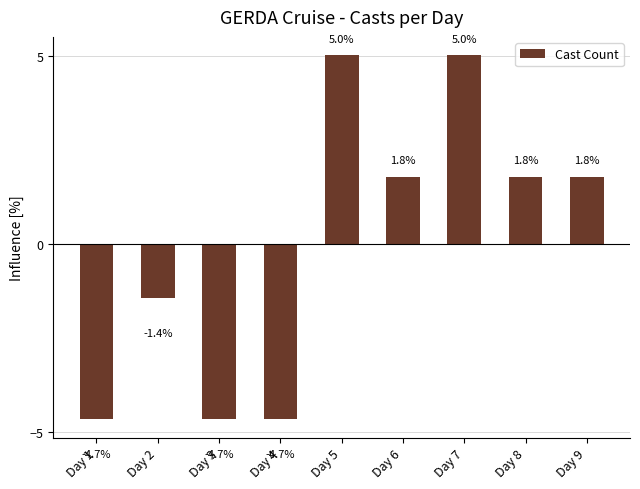

The value at Day 8 is 3.2. True or false?

False